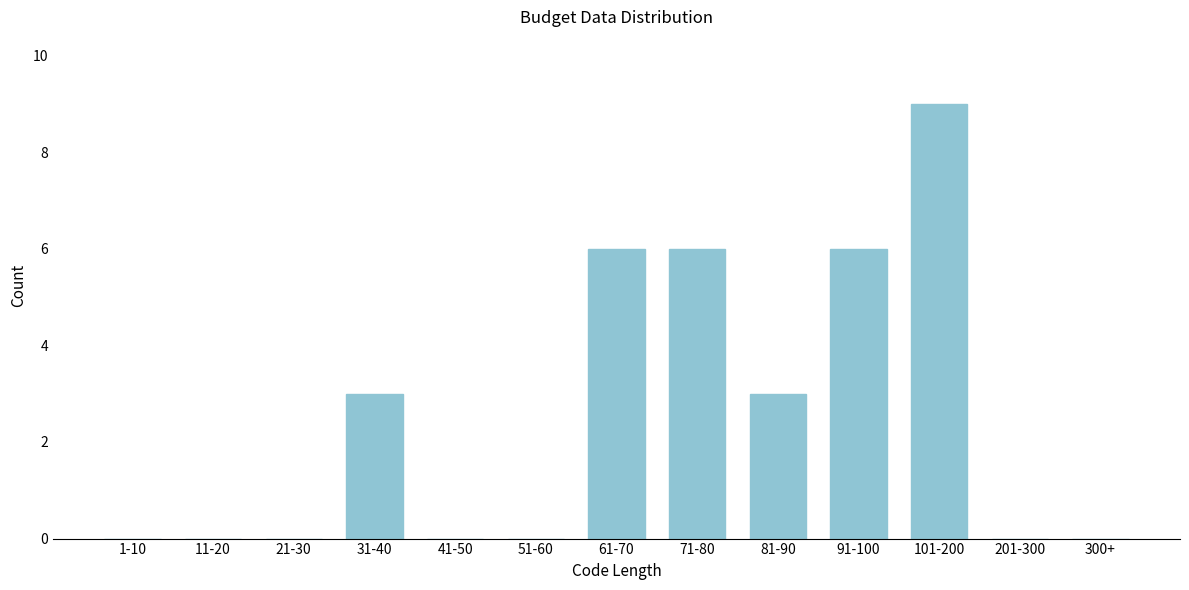

Reading left to right, what are all the values shown in this chart?

1-10=0	11-20=0	21-30=0	31-40=3	41-50=0	51-60=0	61-70=6	71-80=6	81-90=3	91-100=6	101-200=9	201-300=0	300+=0